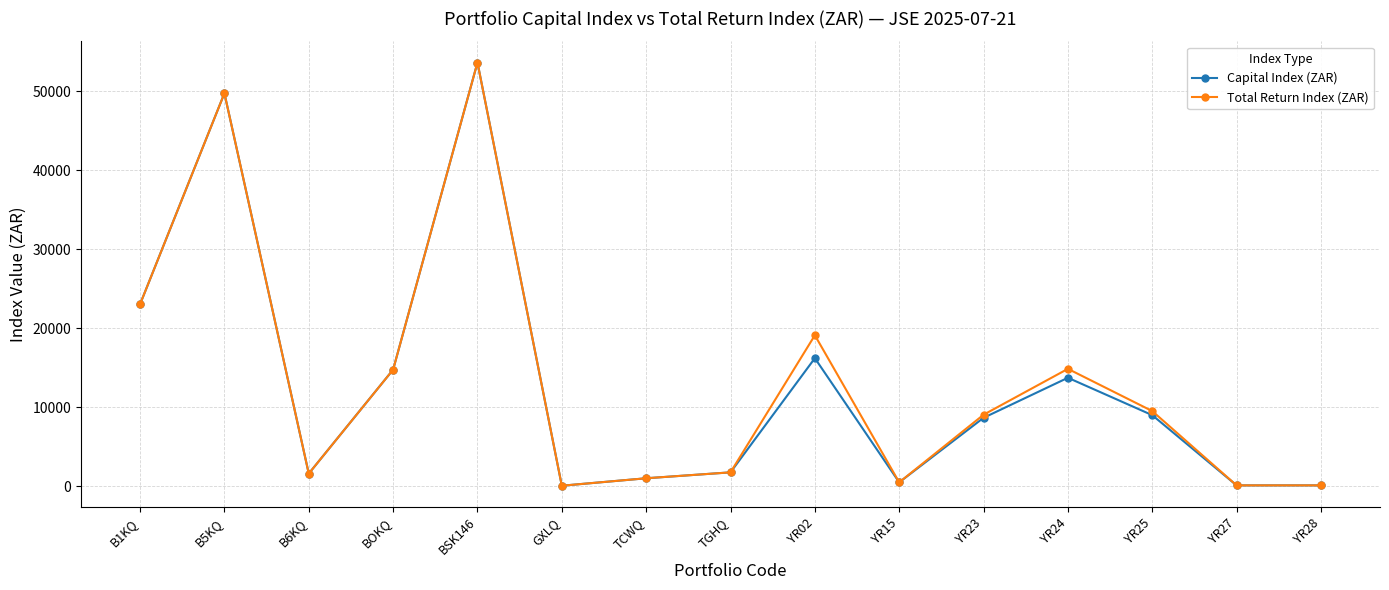

What is the value of the Total Return Index (ZAR) point at the 1st from the left?

23038.2